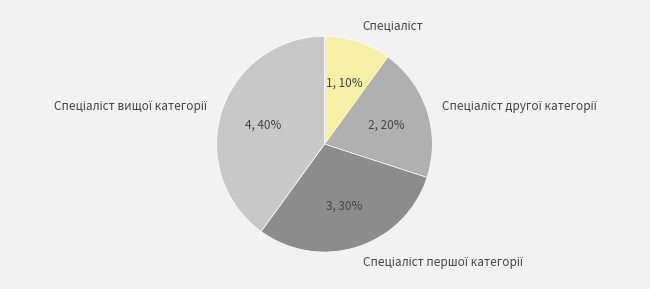

Does any single category account for the majority?

No